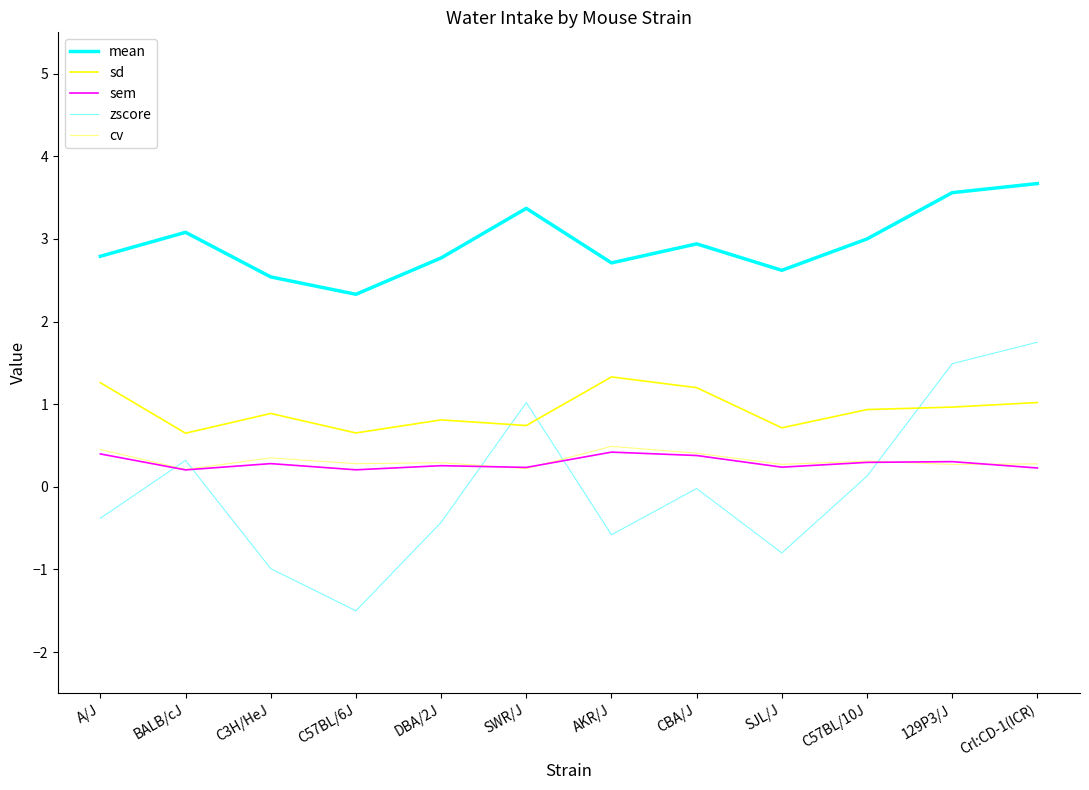

How many lines are shown in the chart?

5